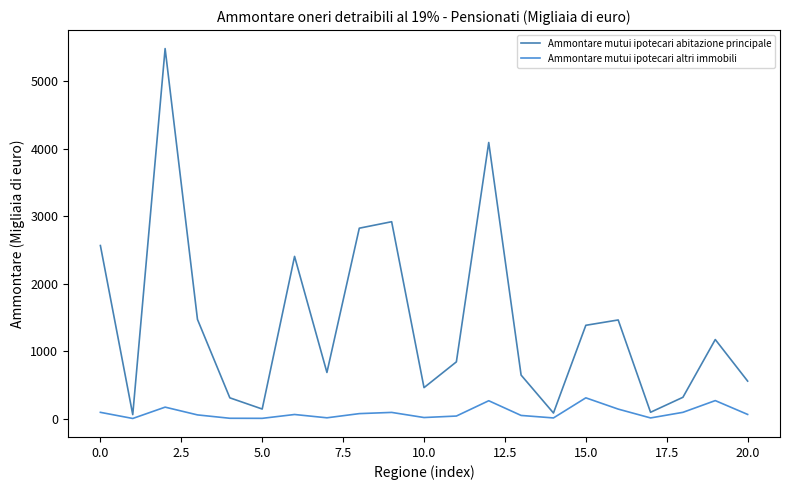

At how many categories does at least one series exceed 4505?

1